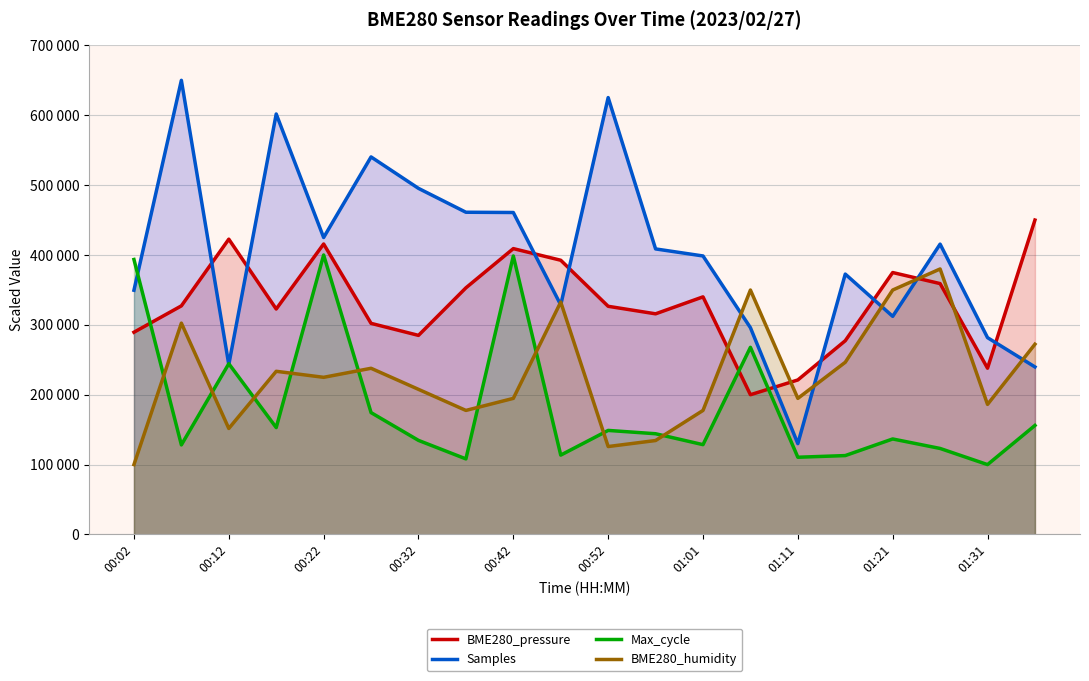

How many intersections are there between Max_cycle and Samples?

3